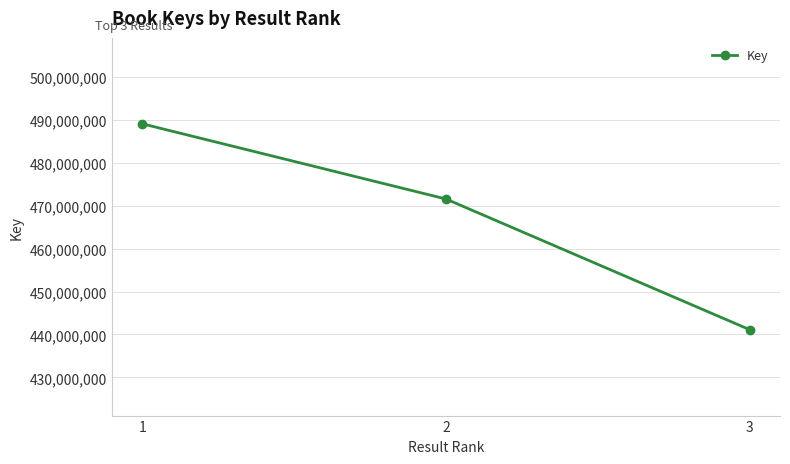

Count the number of data series in this chart.

1